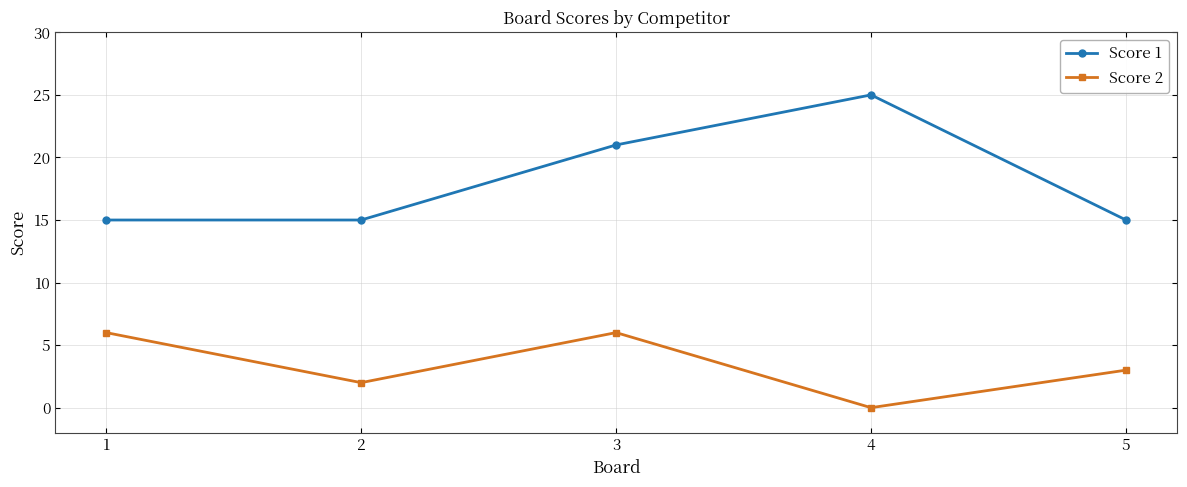

The value of Score 1 at 3 is 32. True or false?

False